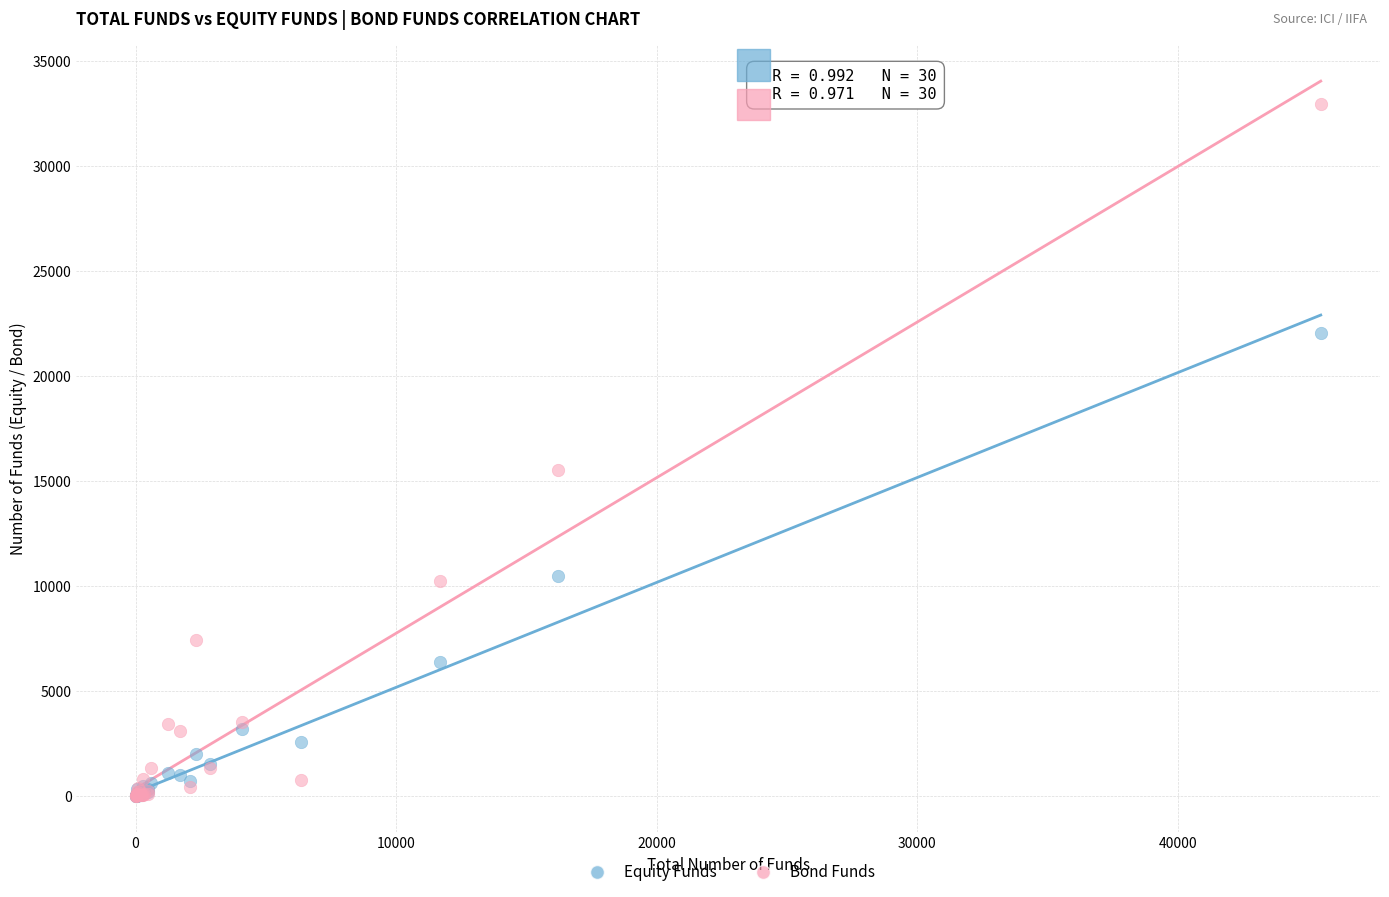

What are all the series names shown in the legend?

Equity Funds, Bond Funds